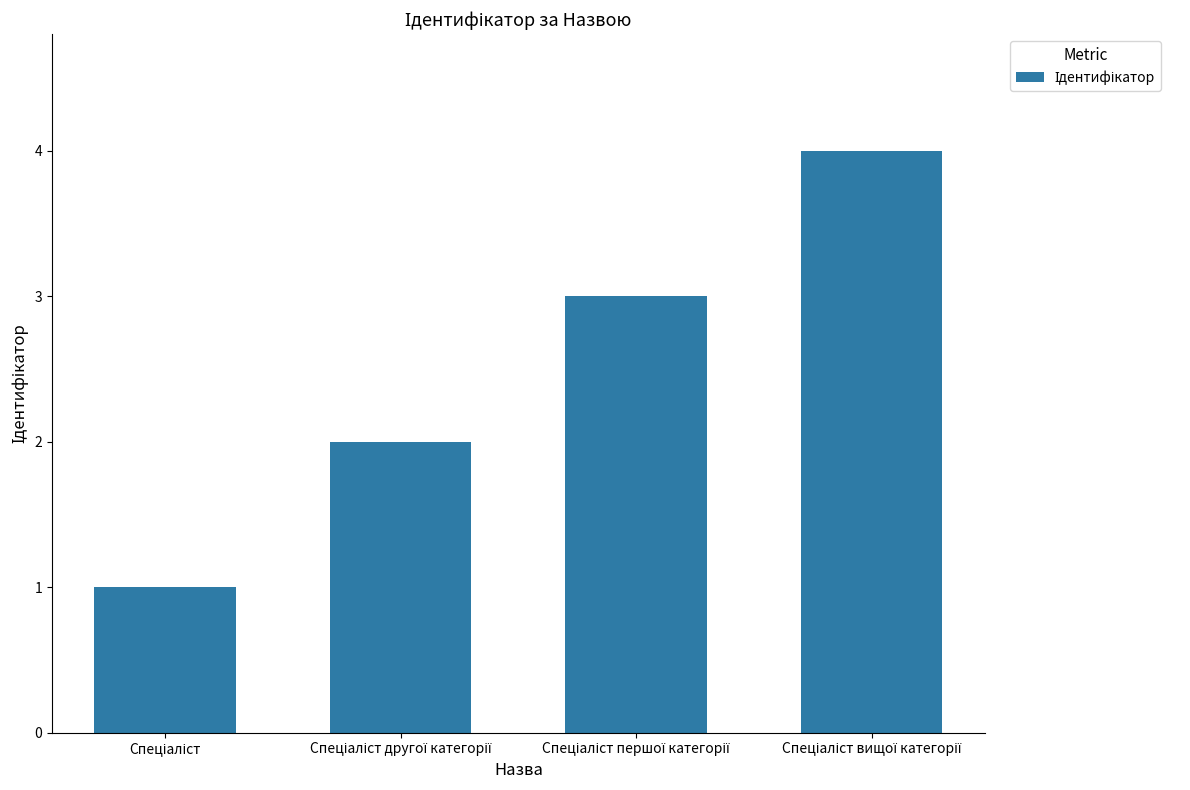

What is the greatest value displayed?

4